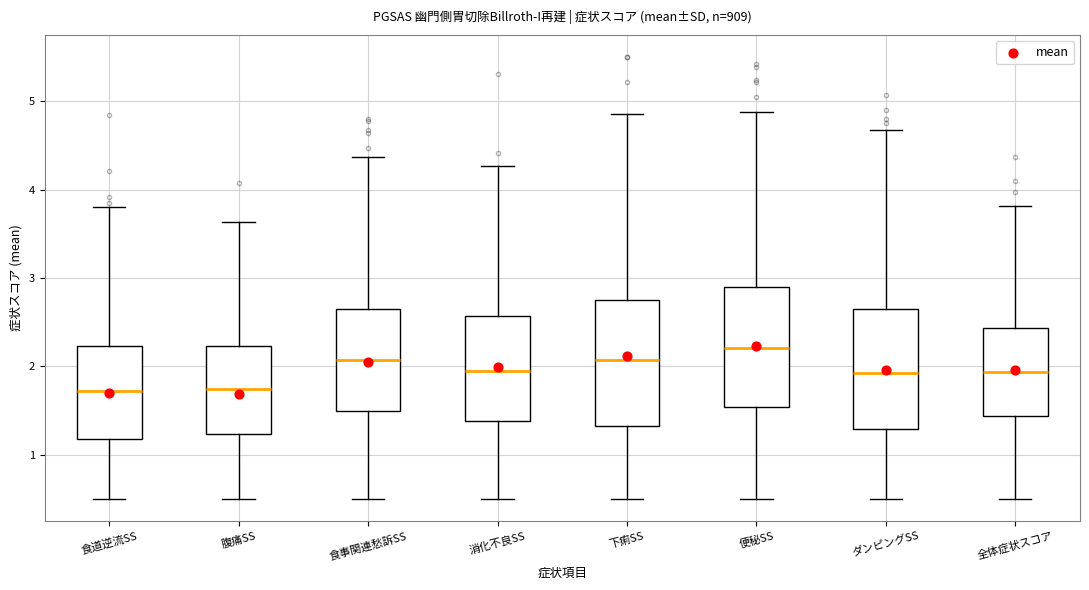

Where is the lower edge of the box for 便秘SS on the y-axis? The values are not printed on the chart, so give them approximately, as read against the axis.

1.5